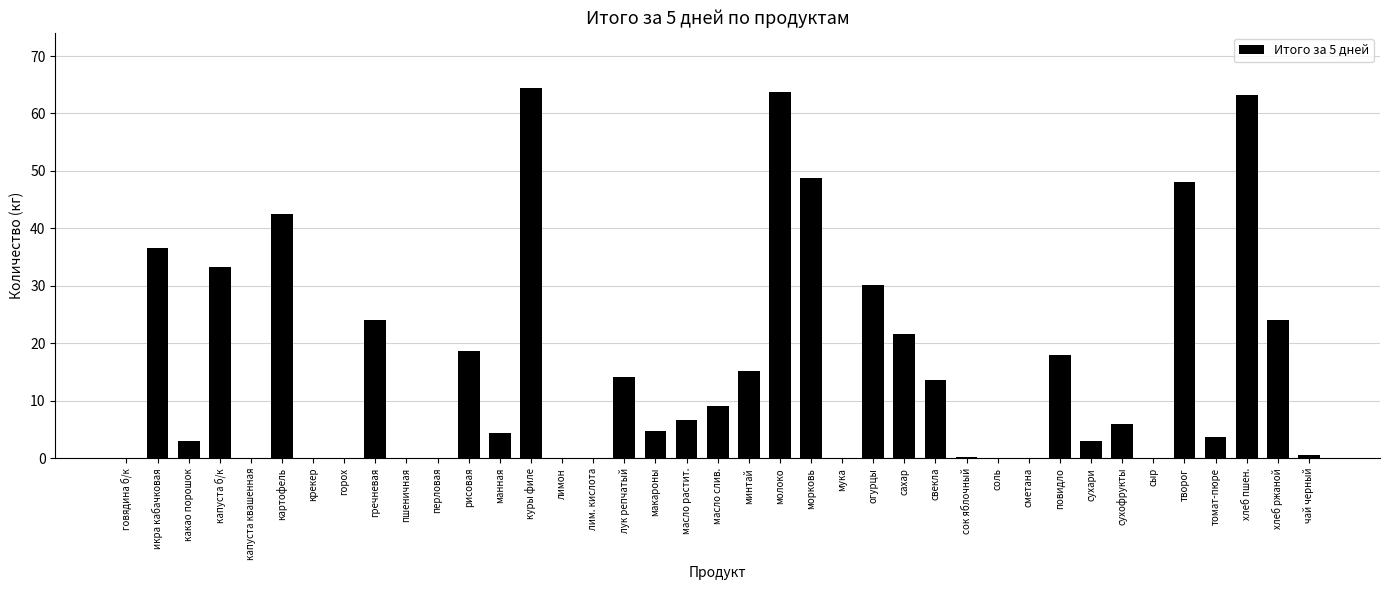

Approximately how many times larger is the value at молоко compared to свекла?

4.7